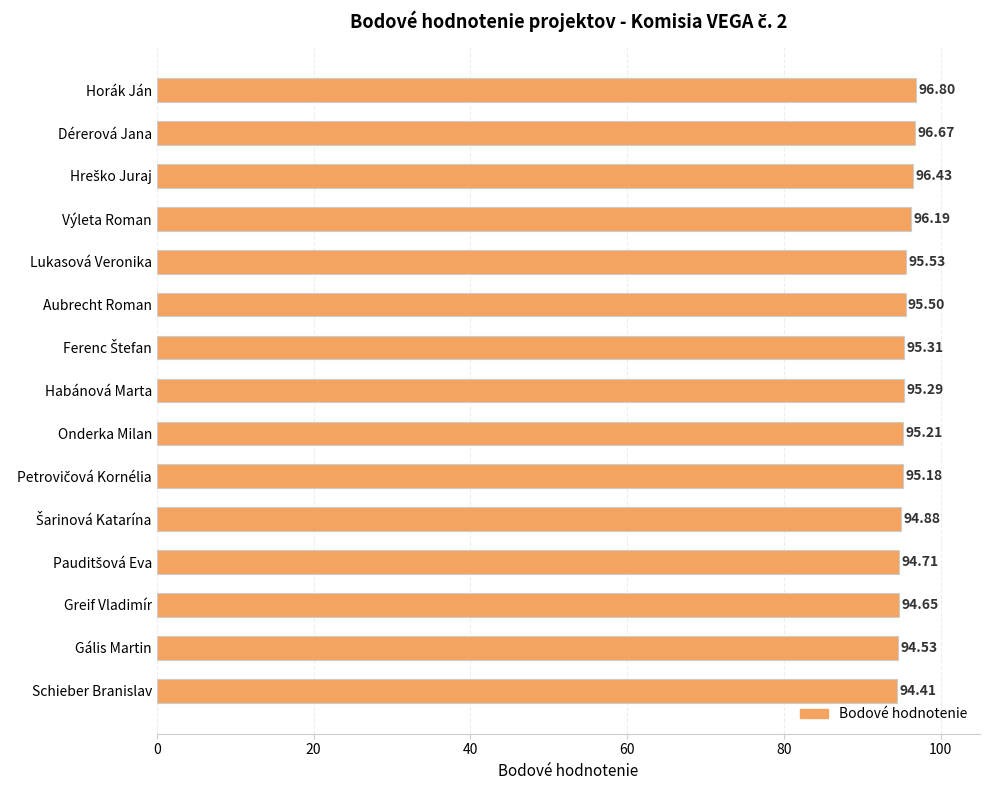

What is the average value?

95.4